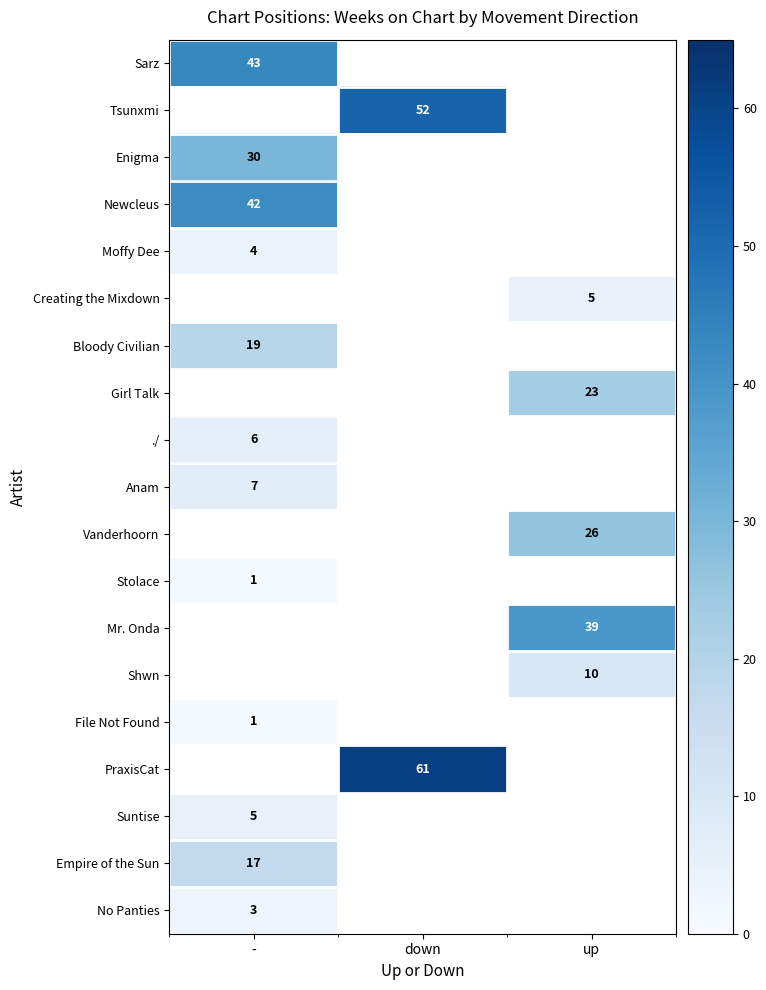

The Suntise series shows 8 at -. True or false?

False